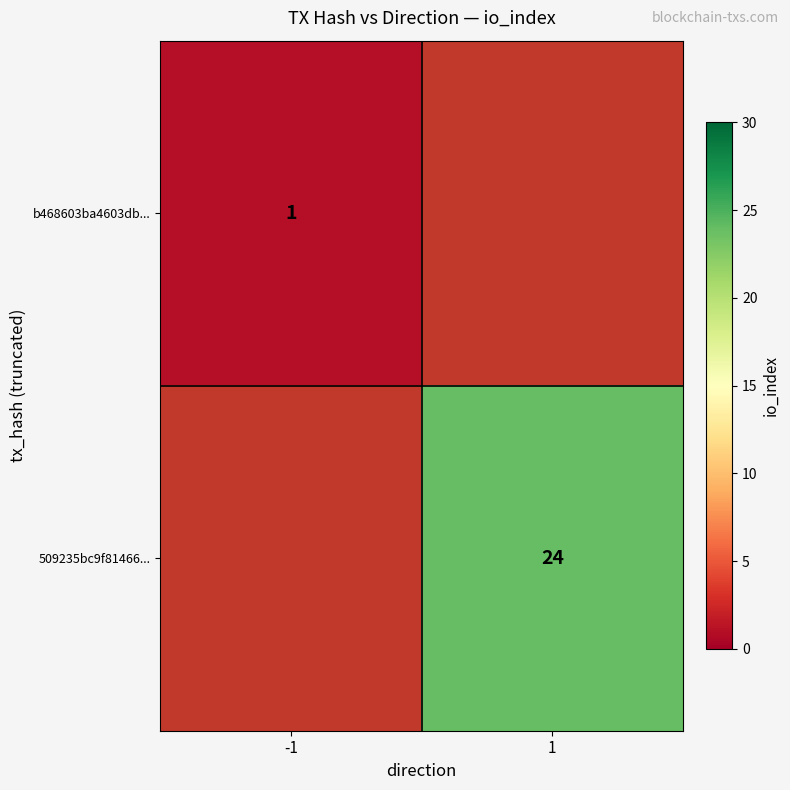

The value of b468603ba4603db... at -1 is 1. True or false?

True